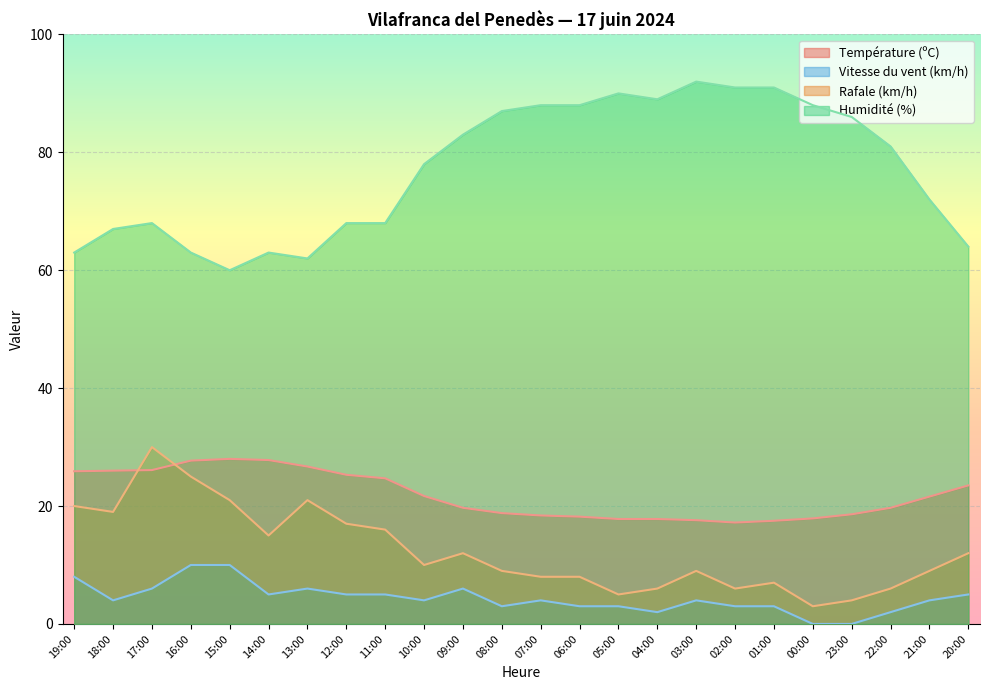

What position from the left is 12:00?

8